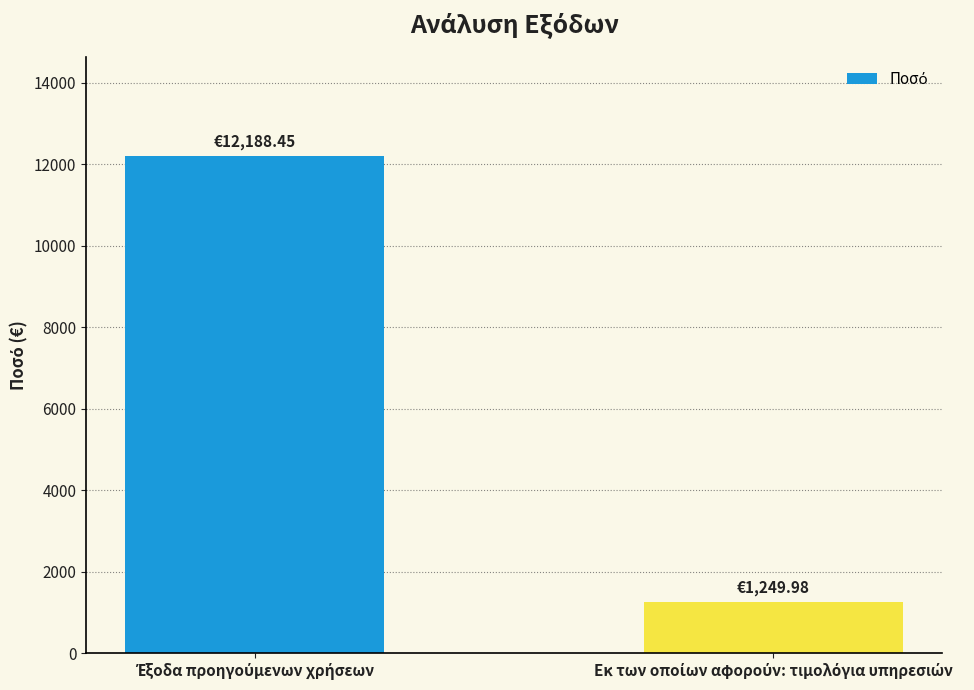

What is the difference between the maximum and minimum values?

10938.5